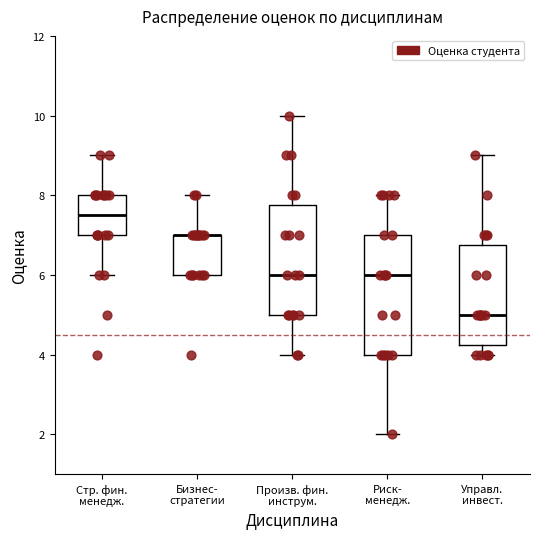

Where does the median line of the box for Произв. фин. инструм. sit on the y-axis? The values are not printed on the chart, so give them approximately, as read against the axis.

6.0